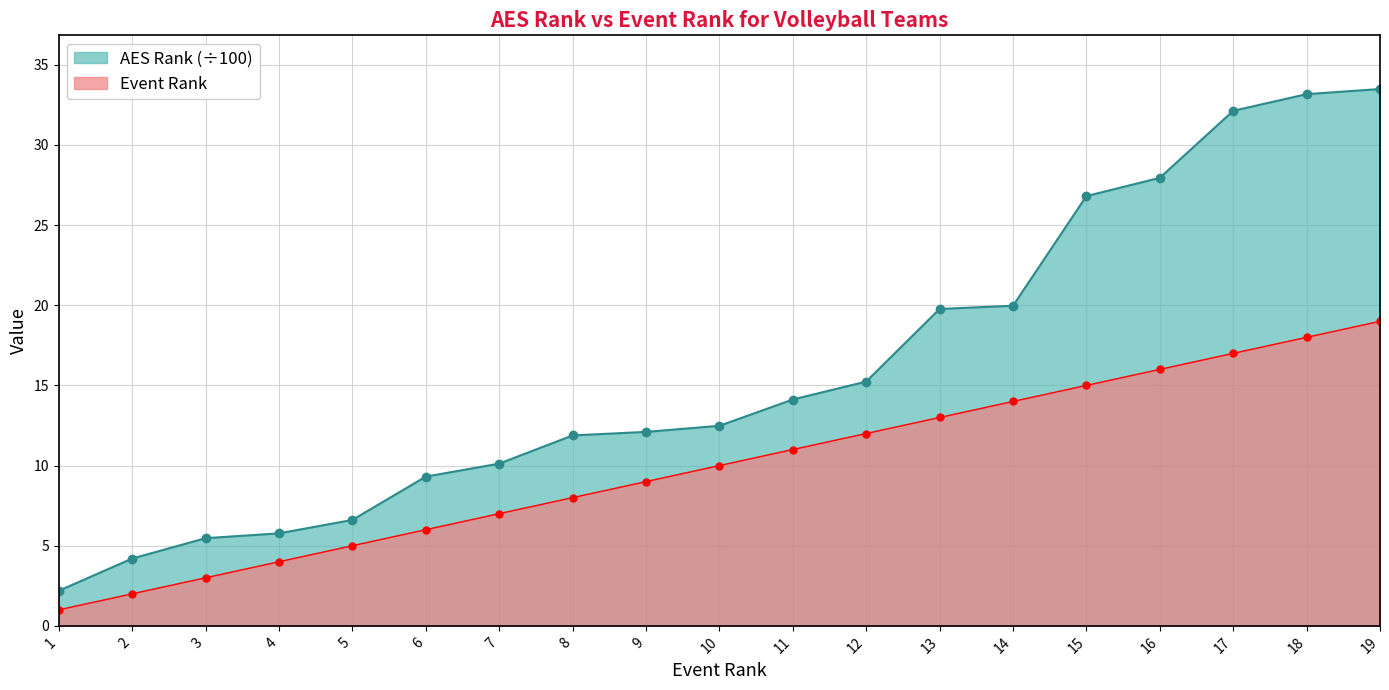

Where does the AES Rank series first go above 12?

9